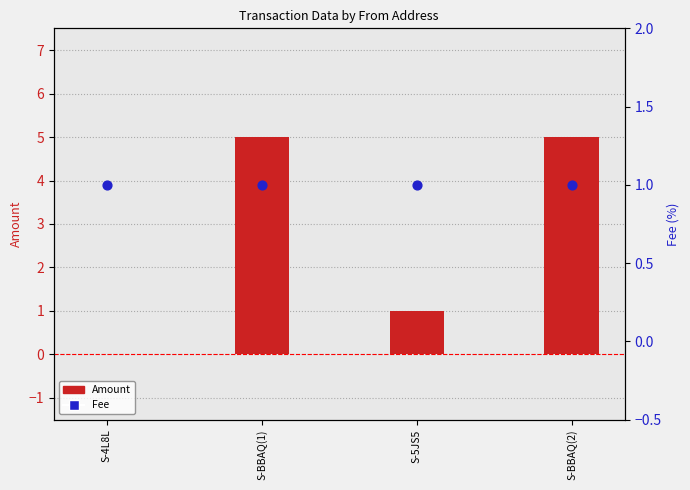

At which category is the sum across all series the highest?

S-BBAQ(1)